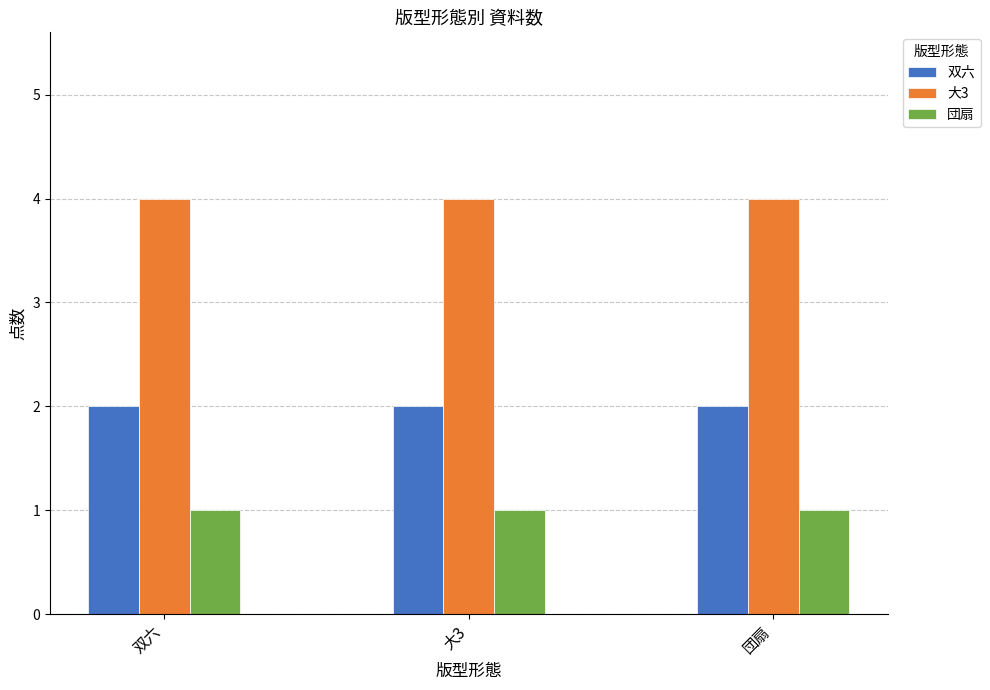

What is the sum of the 大3 values at 団扇 and 双六?

8